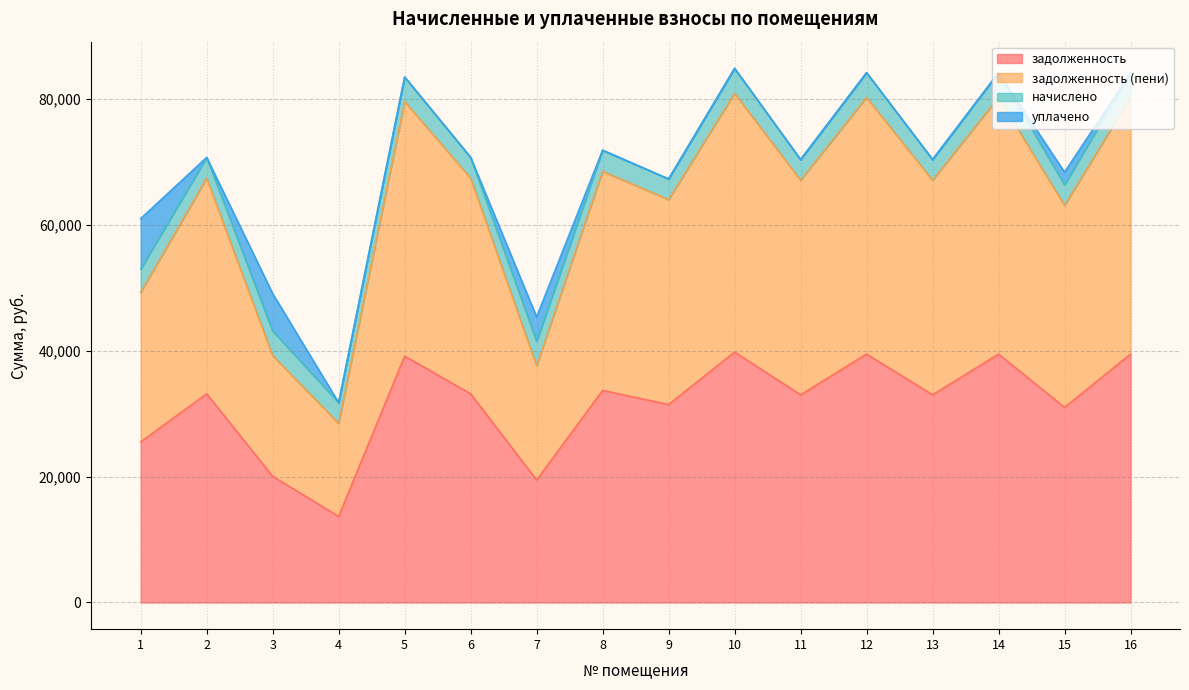

The value of задолженность (пени) at 11 is 109448.4. True or false?

False